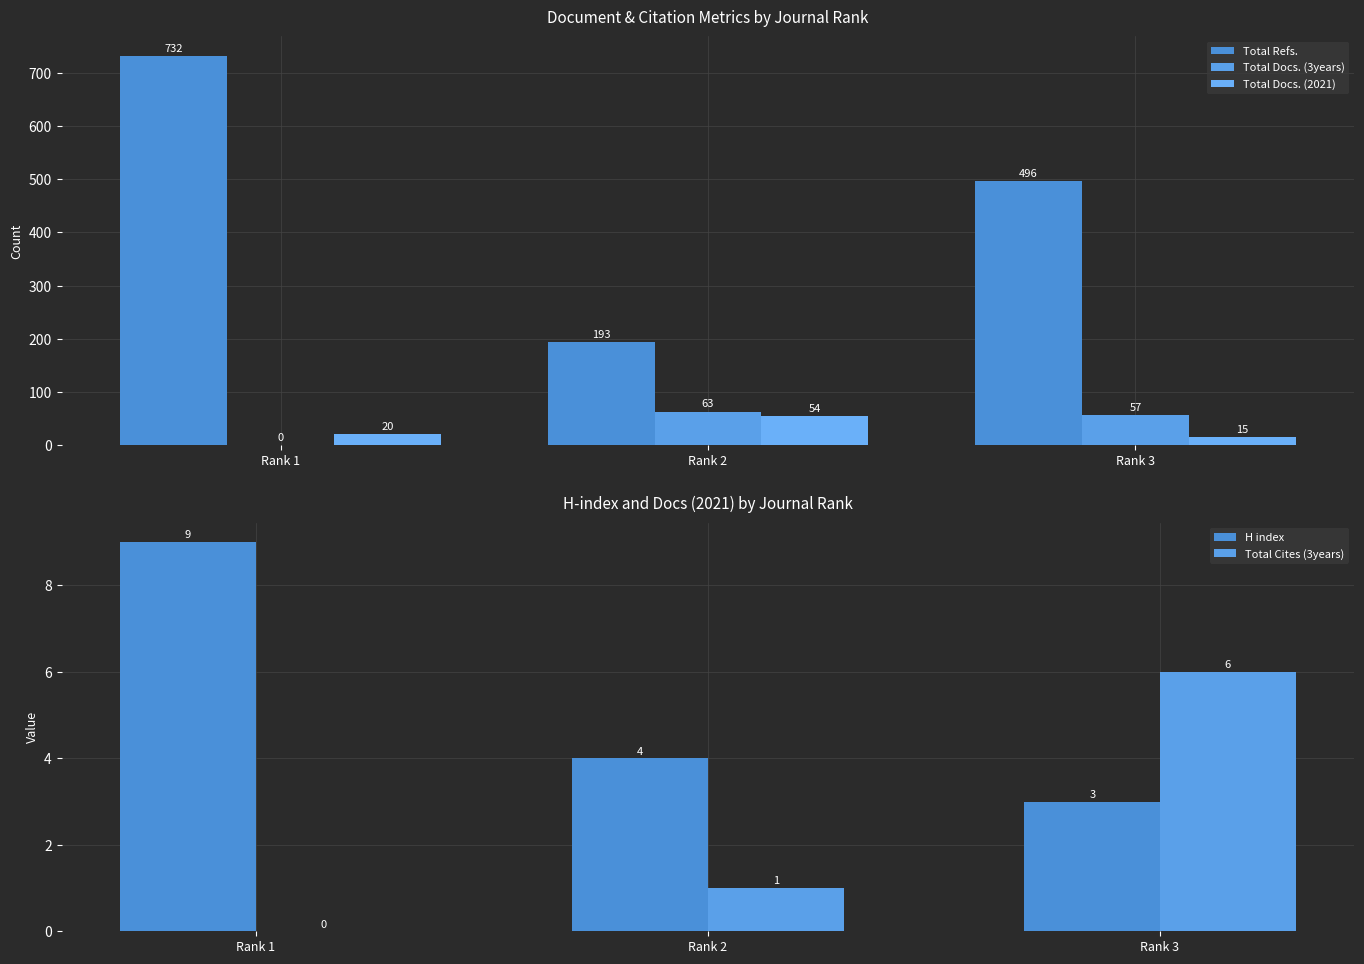

How many values in the H index series are below 4?

1